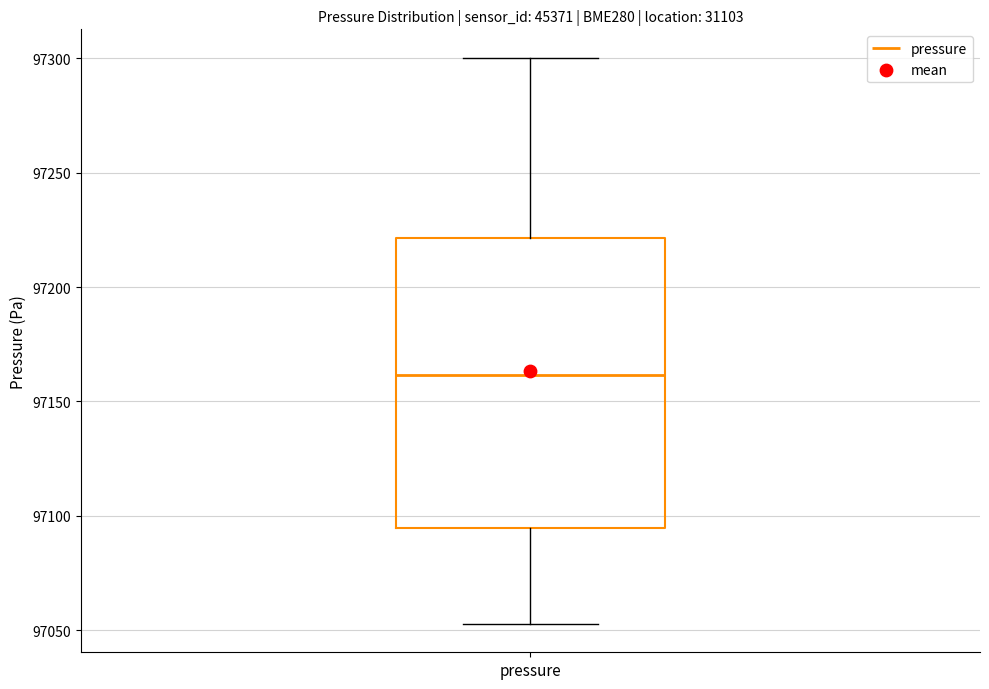

Read this box plot against the y-axis: the position of the median line, the range covered by the box, and the ends of both whiskers. The values are not printed on the chart, so give them approximately, as read against the axis.

median 97160, box 97095 to 97220, whiskers 97055 to 97300